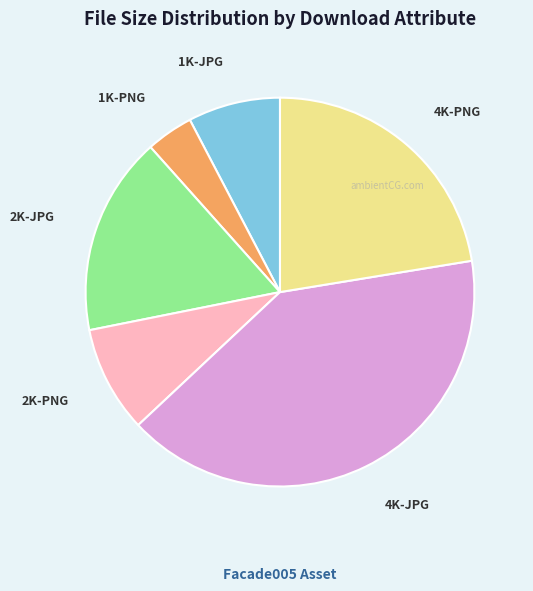

Which slice is the smallest?

1K-PNG